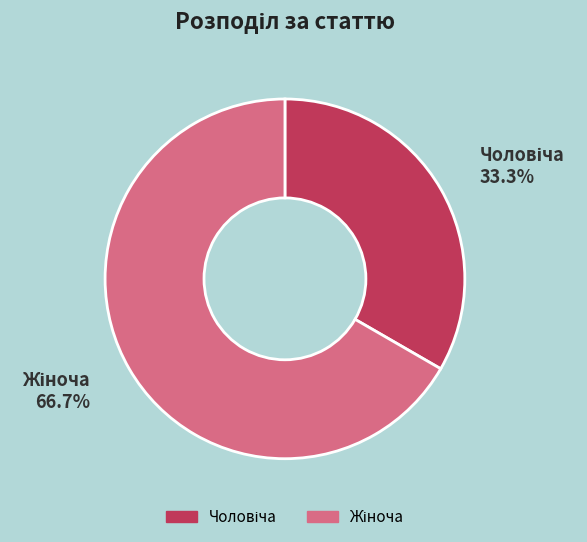

Does any single category account for the majority?

Yes